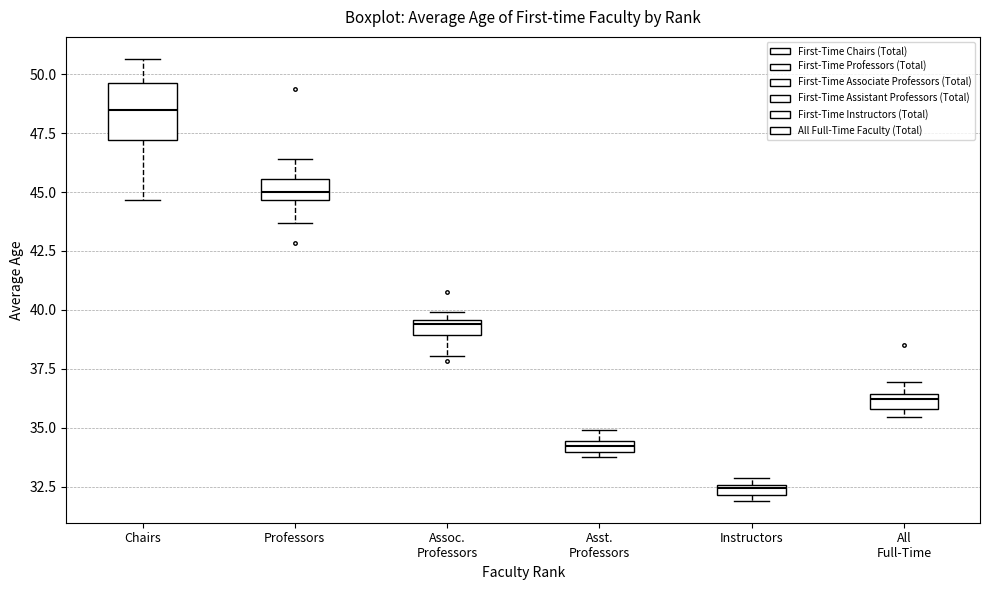

Comparing the boxes themselves (not the whiskers), which one is the tallest?

Chairs